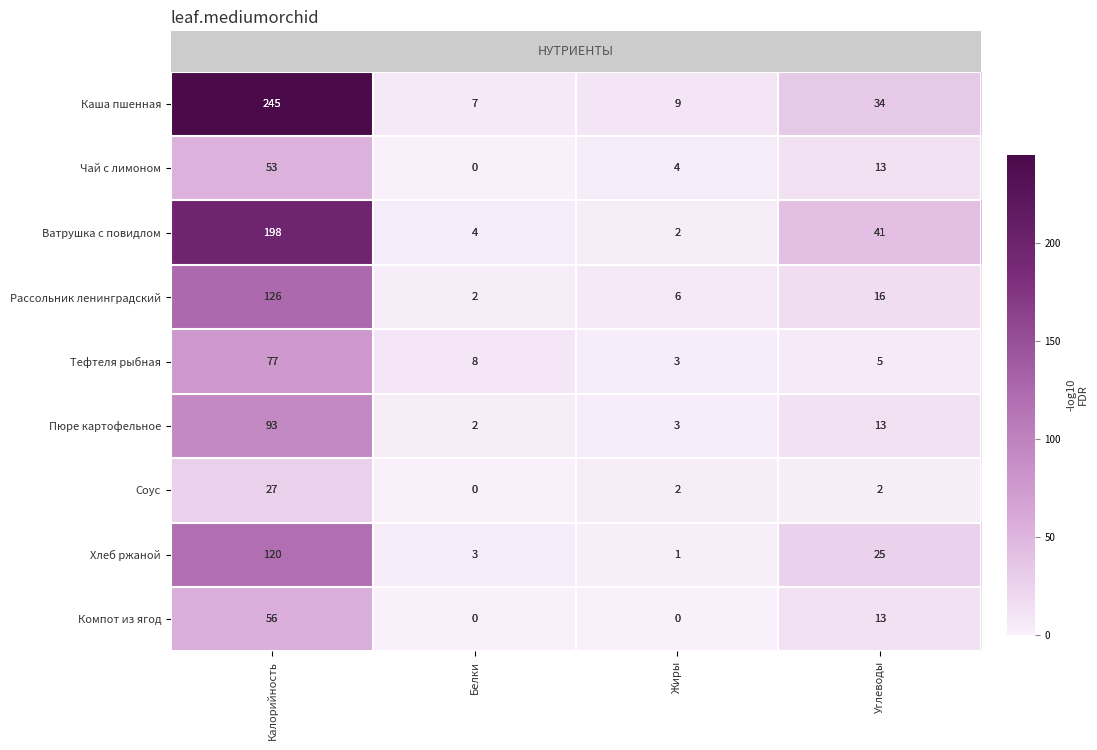

What is the spread (max minus min) of values at Жиры?

9